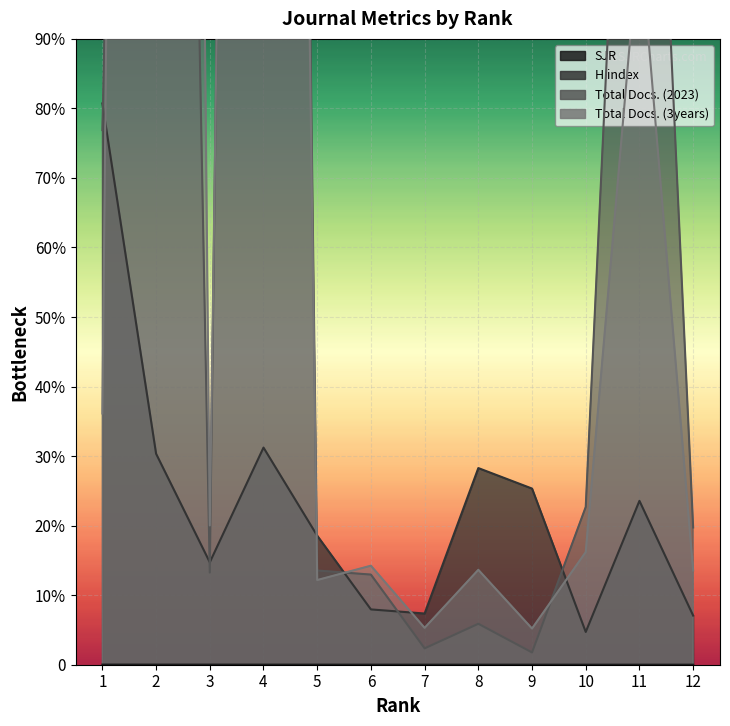

How many lines are shown in the chart?

4